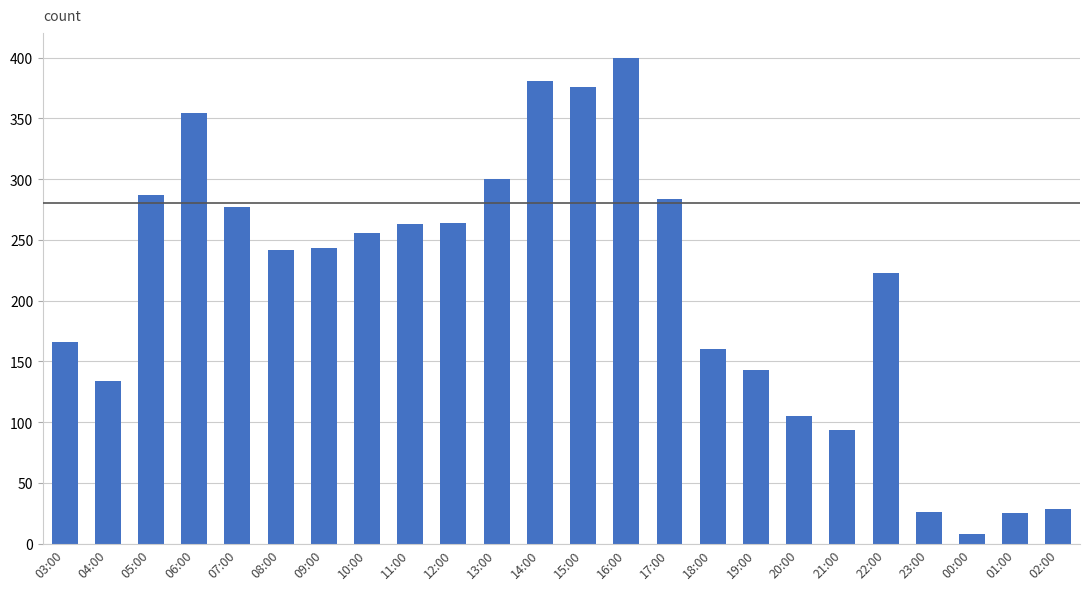

Where does the data first go above 243?

05:00